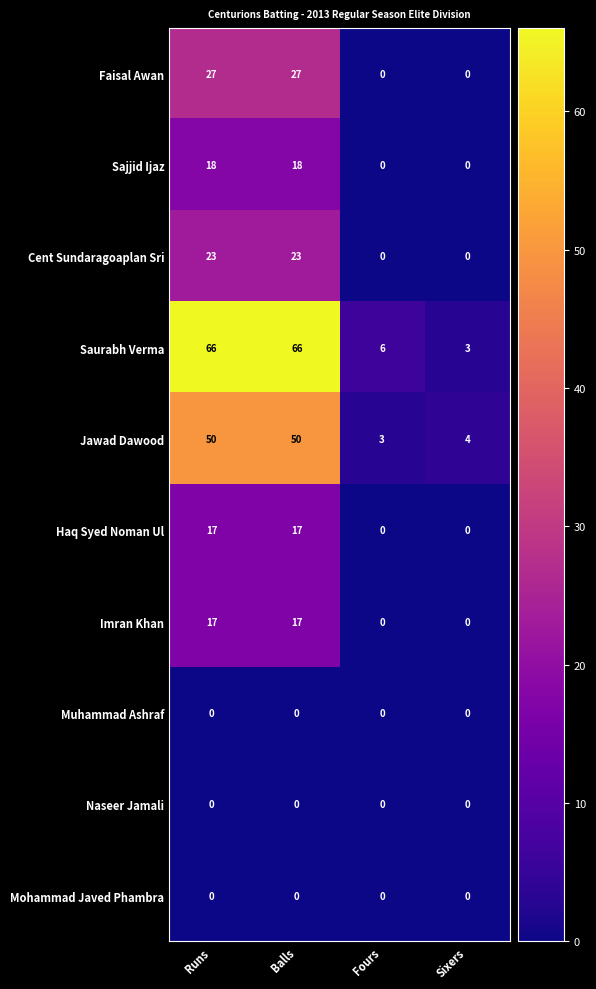

What is the spread (max minus min) of values at Runs?

66